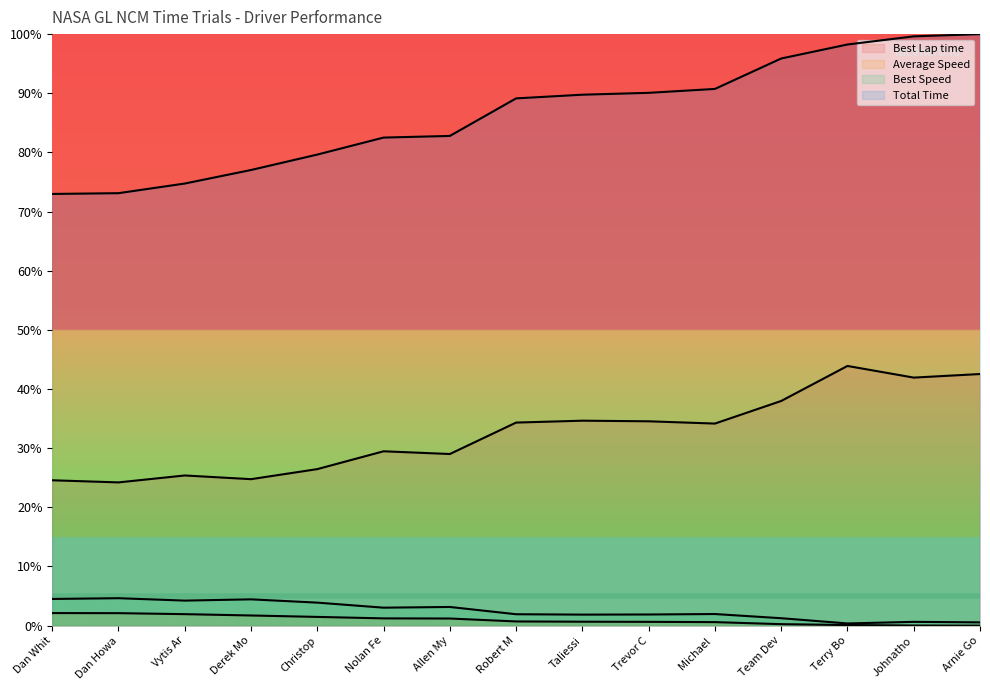

Which series changed the most between Allen My and Team Dev?

Total Time